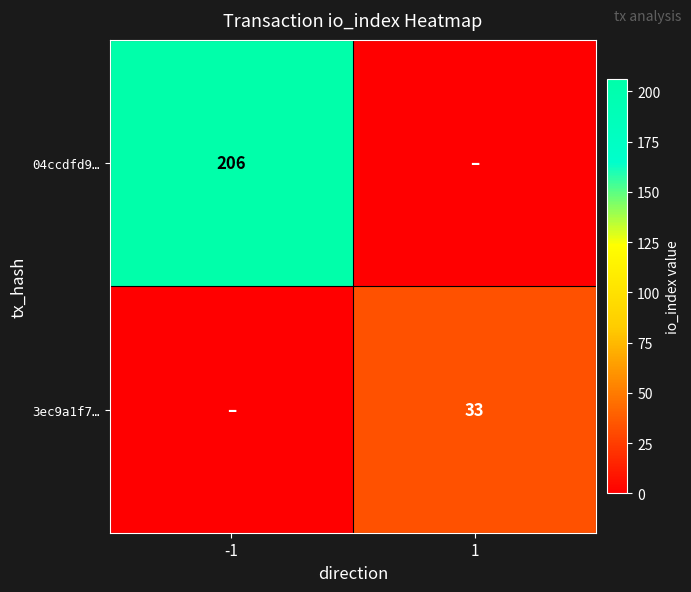

The 3ec9a1f7… series shows 33 at 1. True or false?

True